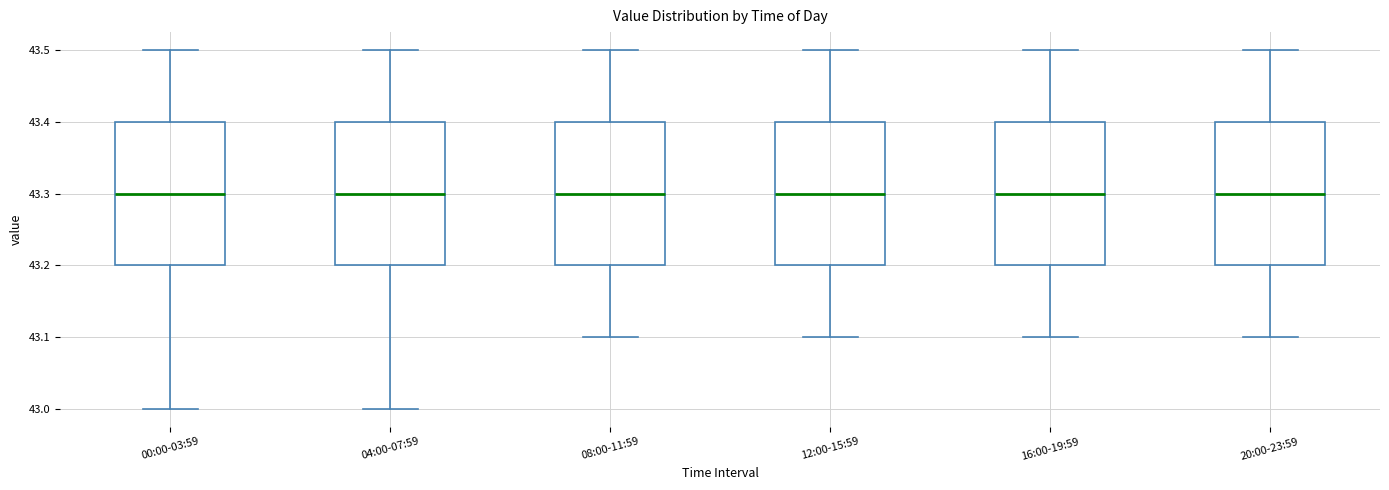

Reading left to right, transcribe this box plot: for each box, give where its median line is, the range the box spans, and where its two whiskers end, as read against the y-axis. The values are not printed on the chart, so give them approximately, as read against the axis.

00:00-03:59: median 43.3, box 43.2 to 43.4, whiskers 43.0 to 43.5
04:00-07:59: median 43.3, box 43.2 to 43.4, whiskers 43.0 to 43.5
08:00-11:59: median 43.3, box 43.2 to 43.4, whiskers 43.1 to 43.5
12:00-15:59: median 43.3, box 43.2 to 43.4, whiskers 43.1 to 43.5
16:00-19:59: median 43.3, box 43.2 to 43.4, whiskers 43.1 to 43.5
20:00-23:59: median 43.3, box 43.2 to 43.4, whiskers 43.1 to 43.5